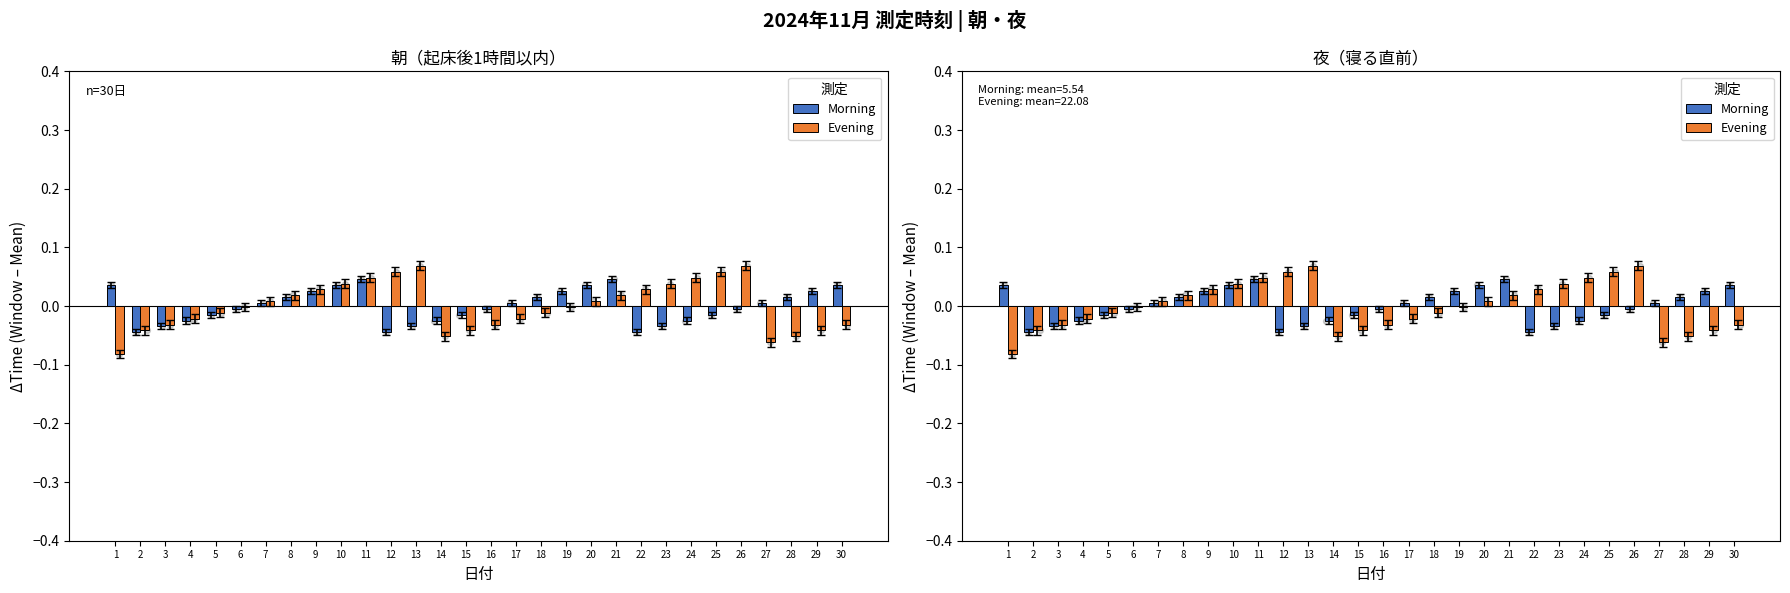

Which series has the largest Y range (max minus min)?

Evening